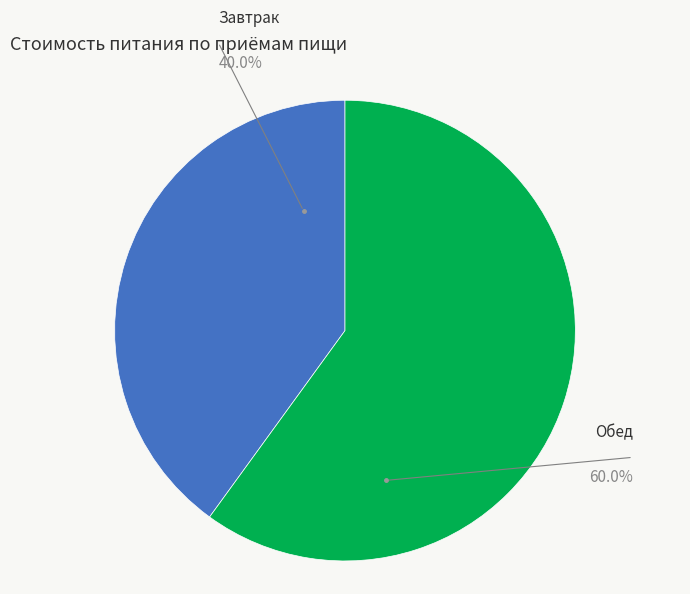

Is there any slice that represents more than half of the pie?

Yes